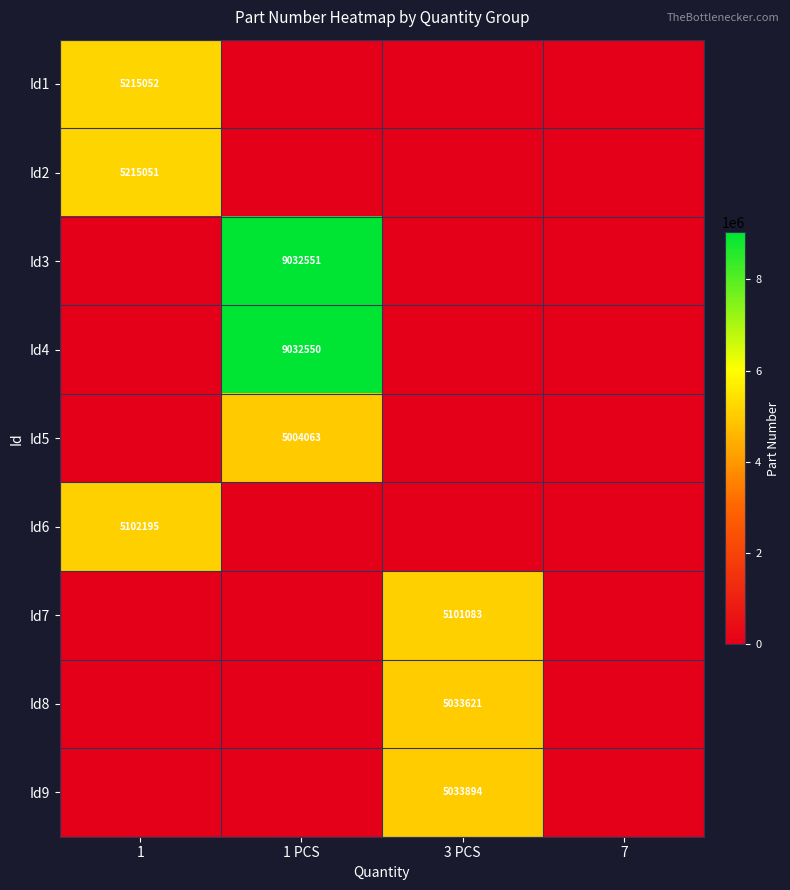

Is it true that Id8 equals 7956022 at 3 PCS?

False